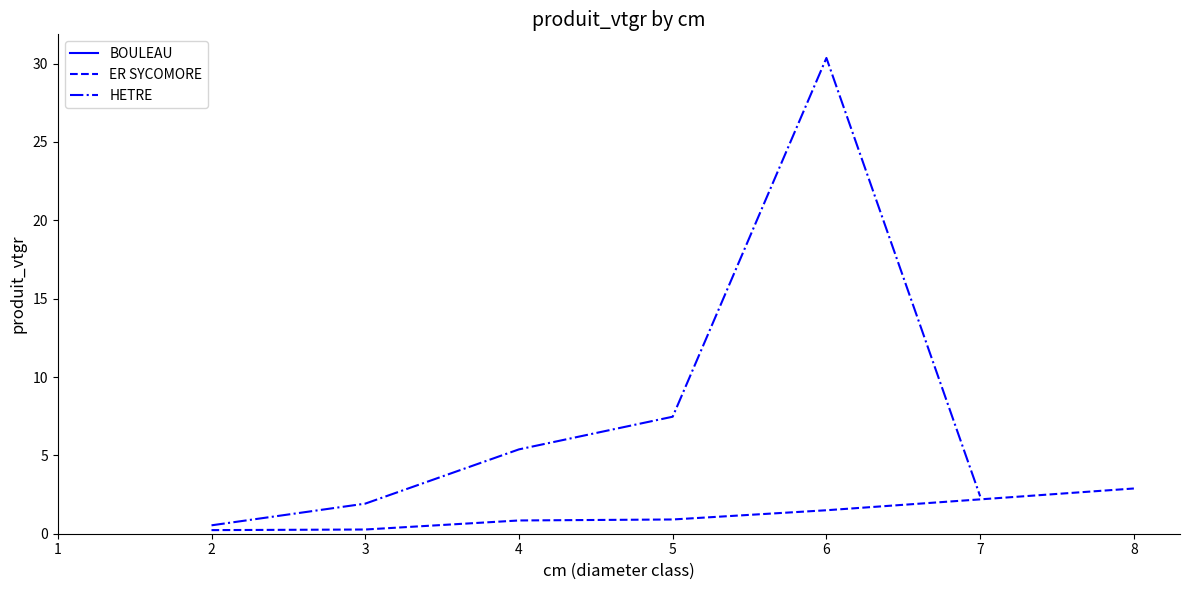

True or false: ER SYCOMORE has a value of 0.2 at 2.

True